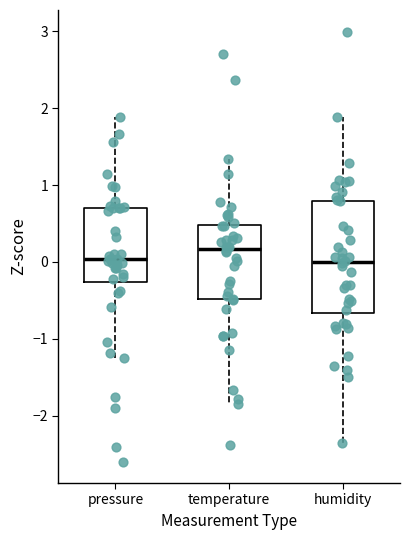

Comparing the boxes themselves (not the whiskers), which one is the tallest?

pressure